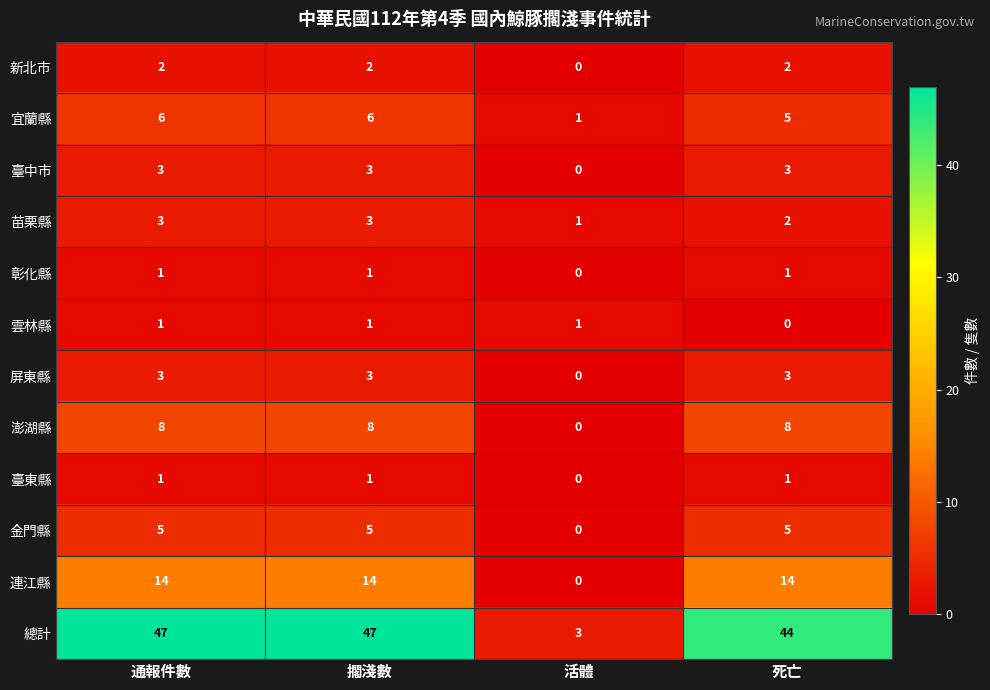

How many 金門縣 values are between 5 and 6?

3